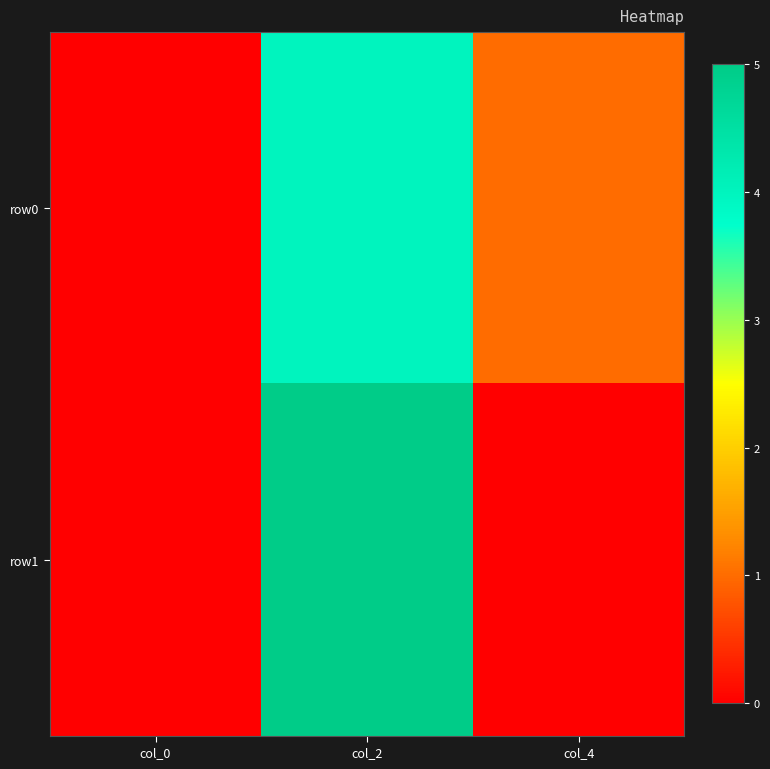

Which series has the largest range (max minus min)?

row1